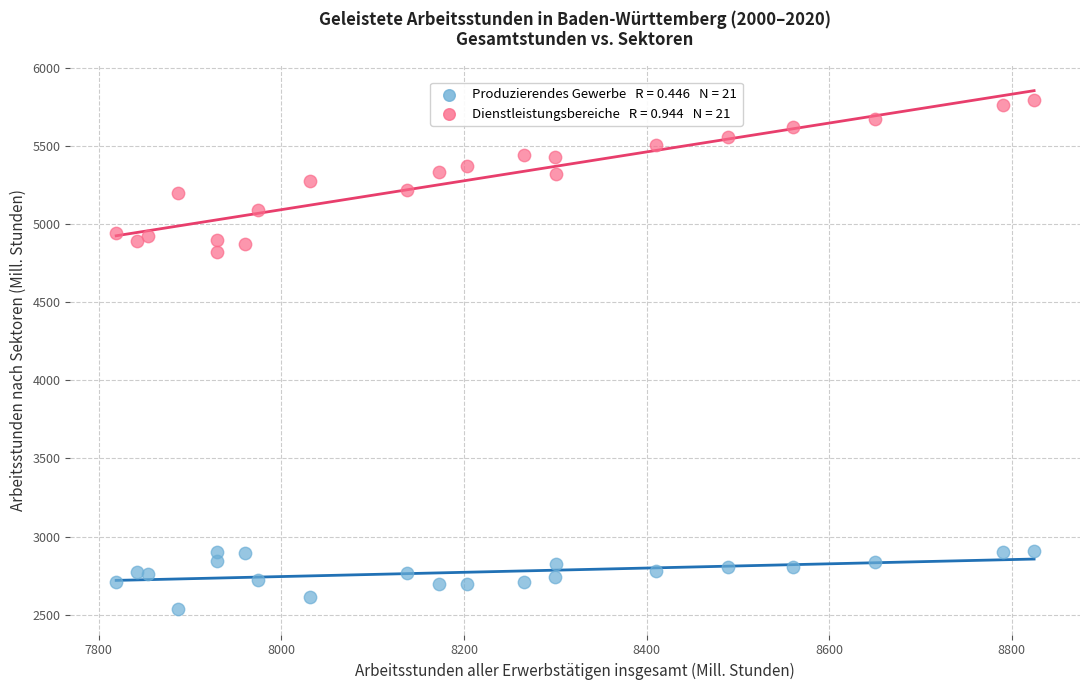

Across all data points, what is the range of X values (max minus min)?

1005.6